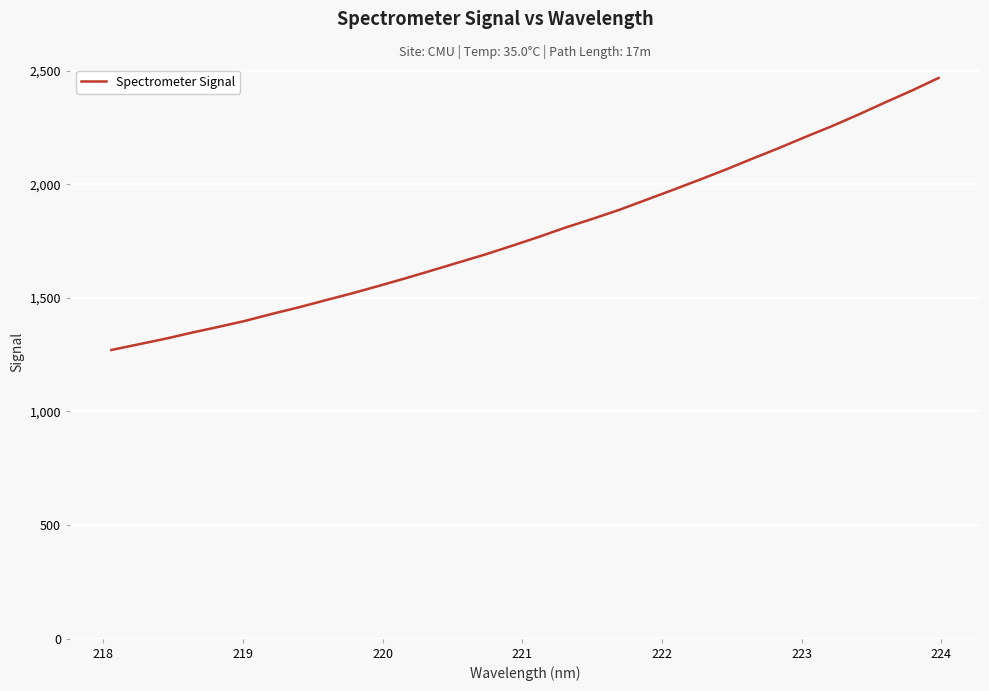

How many lines are shown in the chart?

1